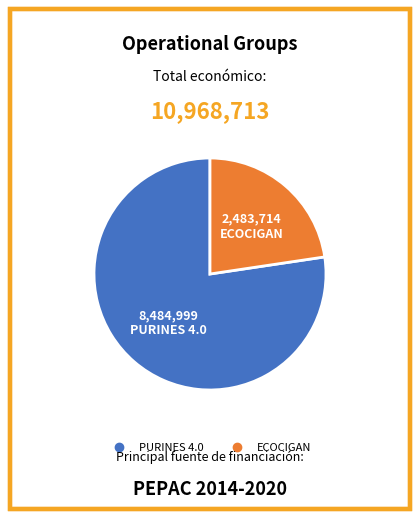

How many slices are in this pie chart?

2